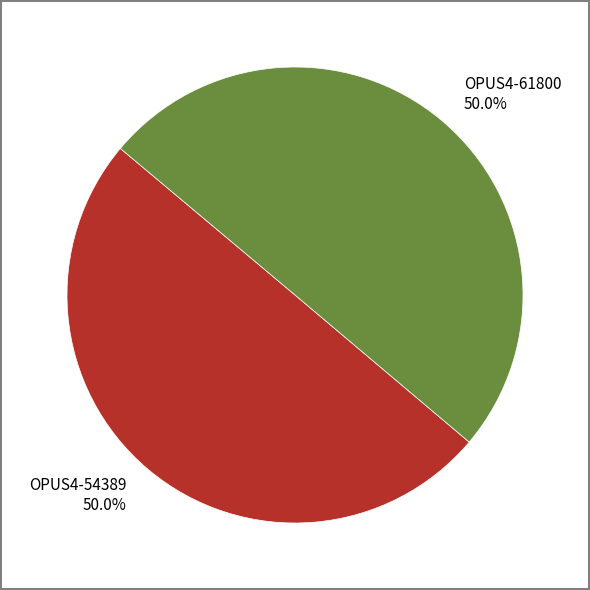

To the nearest percent, what is the average slice percentage?

50%